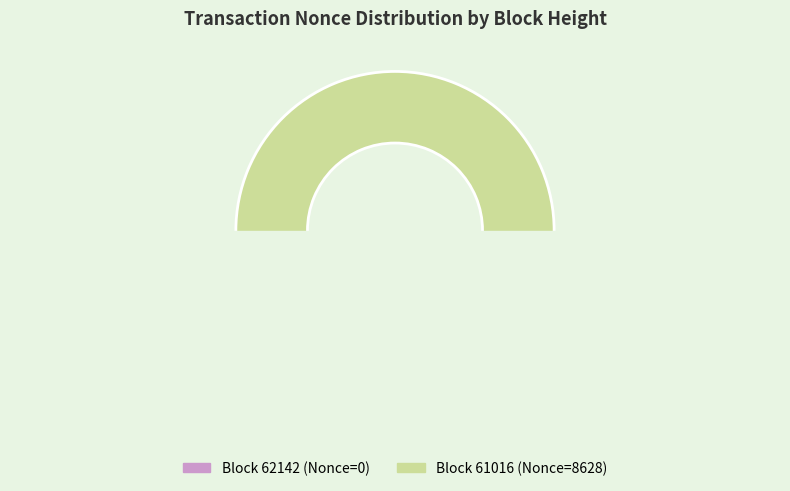

To the nearest percent, what portion does 61016 represent?

100%